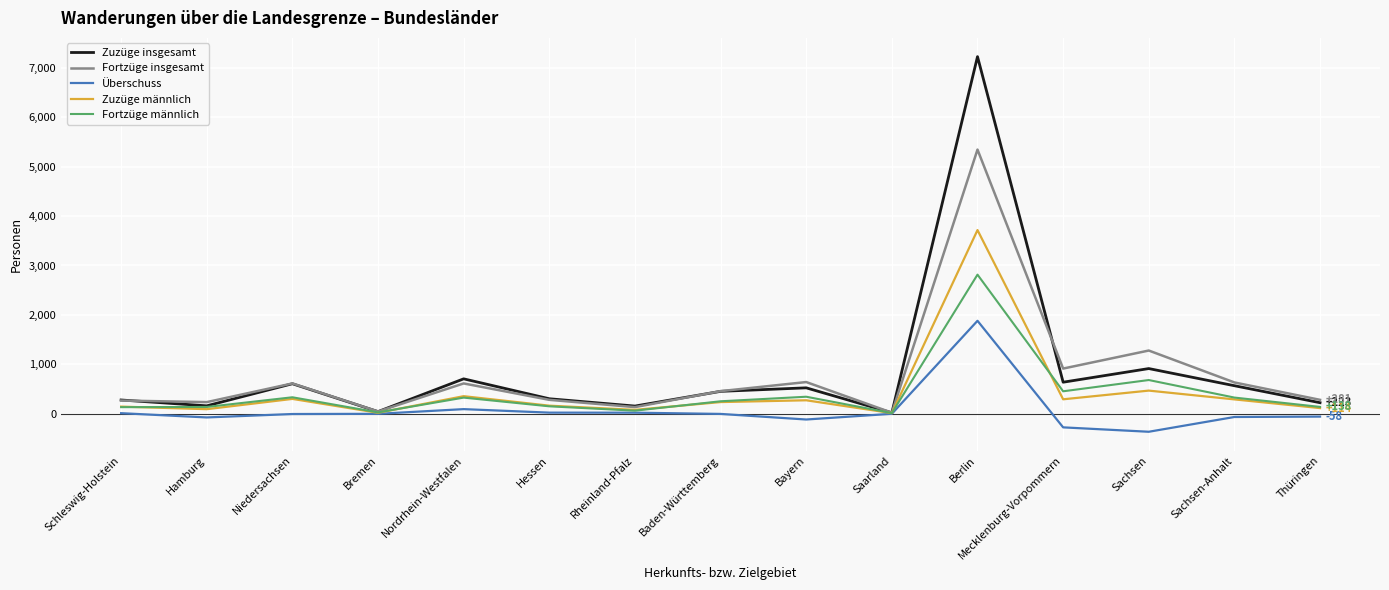

Rank the series by their maximum value, from lowest to highest.

Überschuss, Fortzüge männlich, Zuzüge männlich, Fortzüge insgesamt, Zuzüge insgesamt